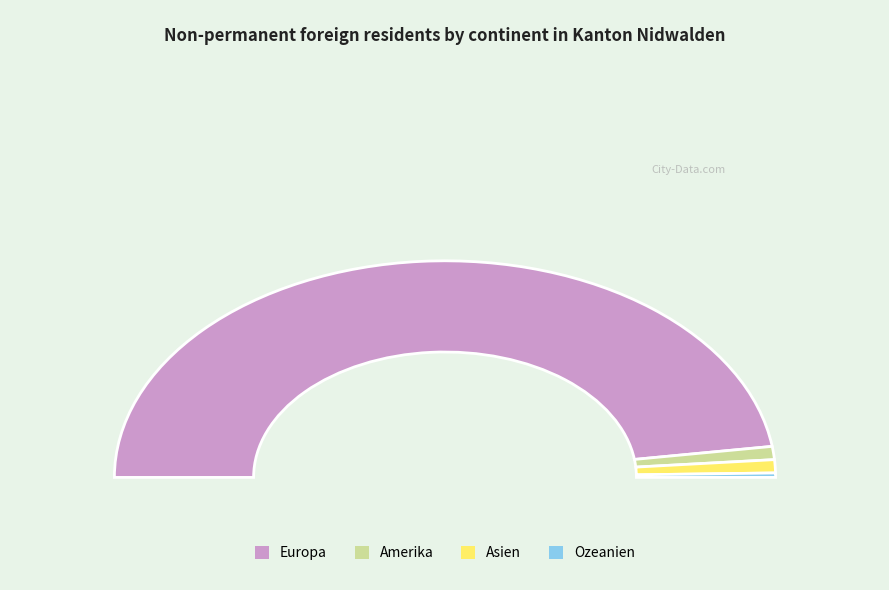

Which has a higher value, Amerika or Ozeanien?

Amerika